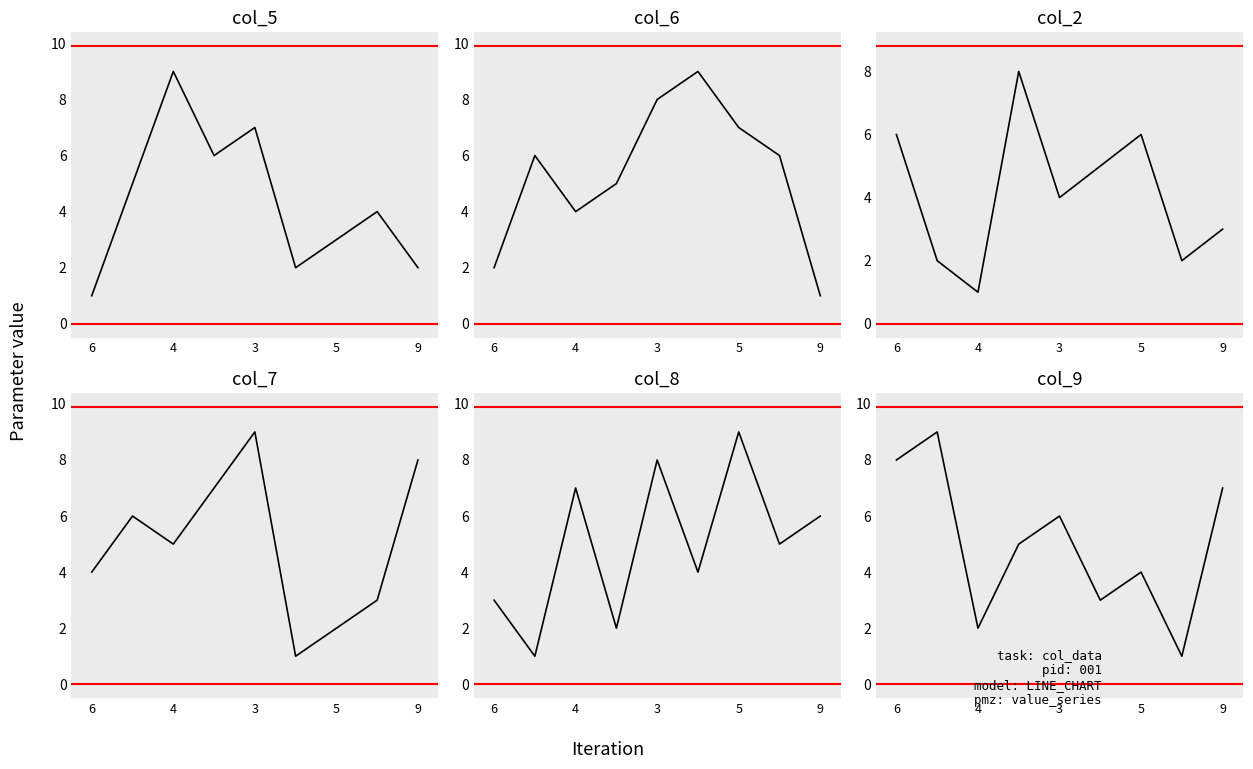

True or false: col_6 has more than 2 interior local peaks.

False